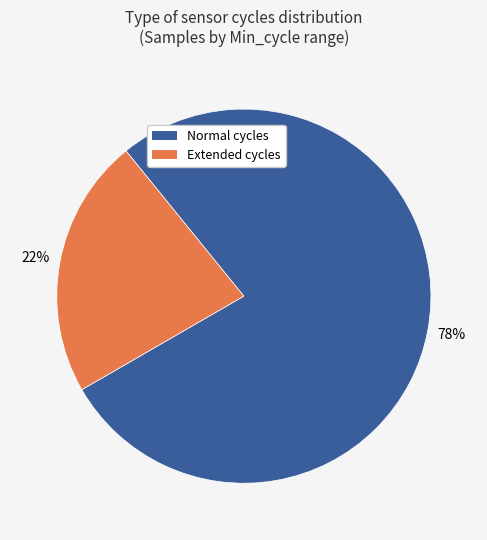

To the nearest percent, what is the average slice percentage?

50%